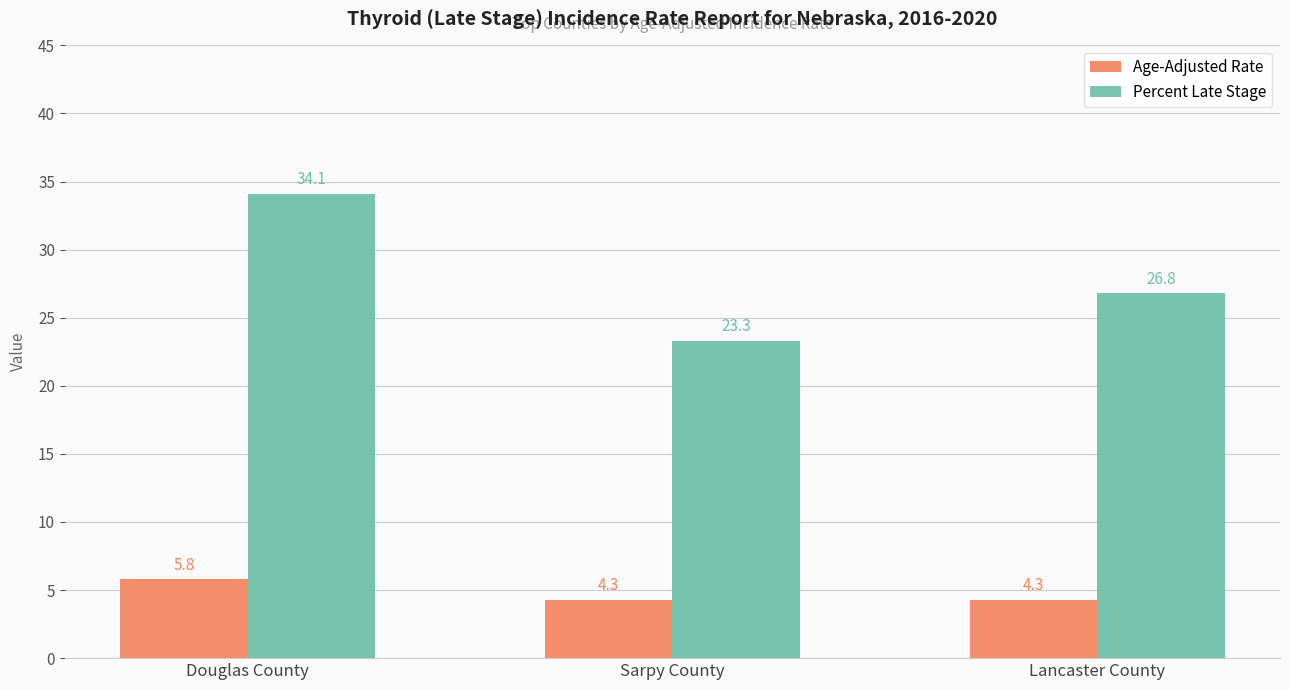

Reading right to left, what are all the values shown in this chart?

Age-Adjusted Rate: 4.3	4.3	5.8
Percent Late Stage: 26.8	23.3	34.1